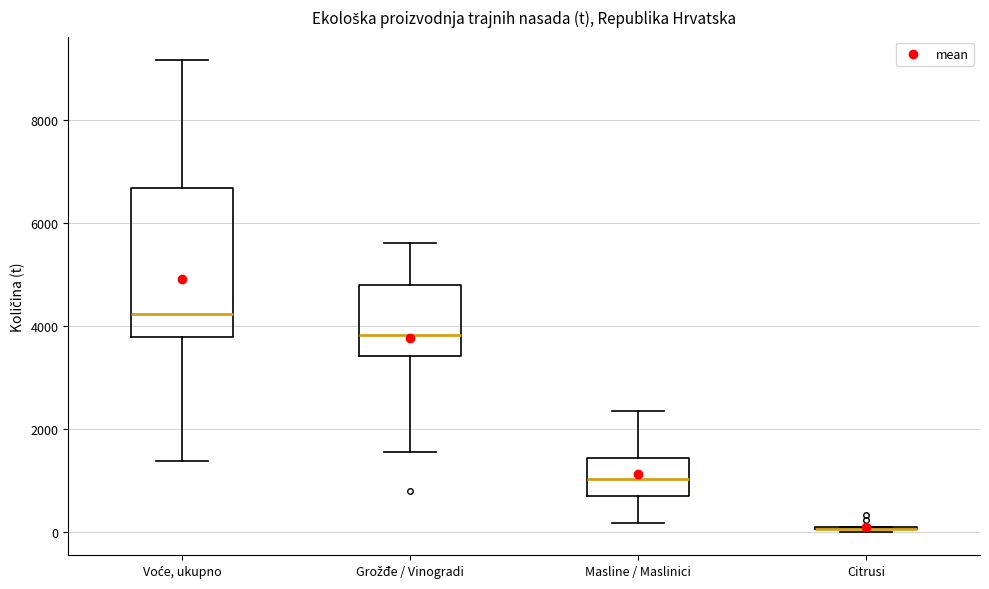

Which box is the tallest, from its lower edge to its upper edge?

Voće, ukupno